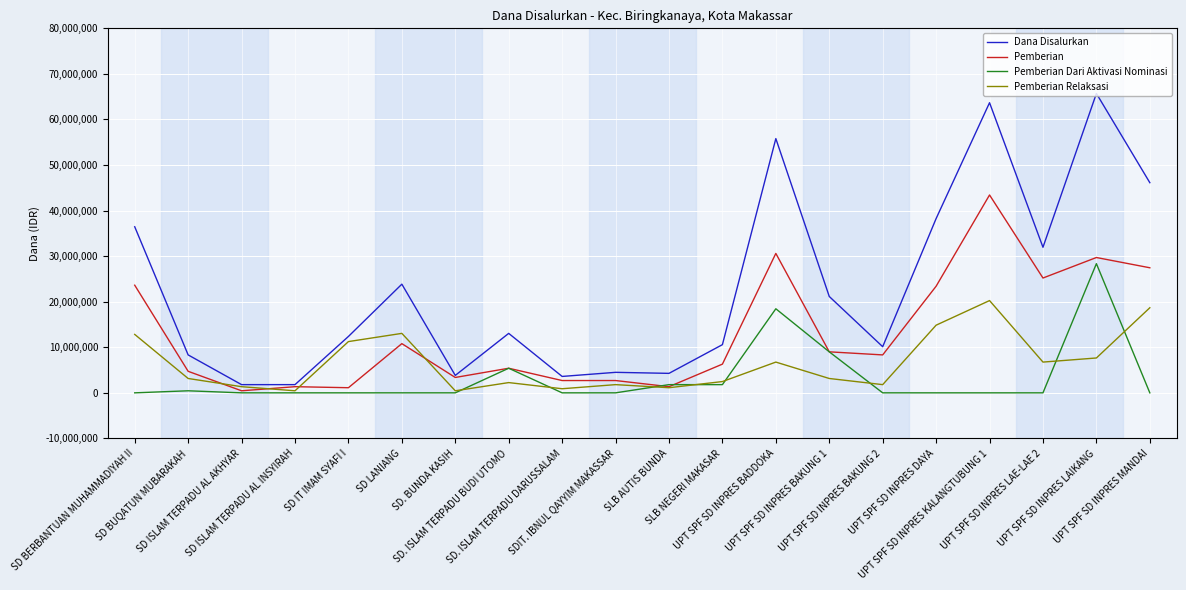

True or false: Pemberian Relaksasi and Pemberian Dari Aktivasi Nominasi intersect in this chart.

True